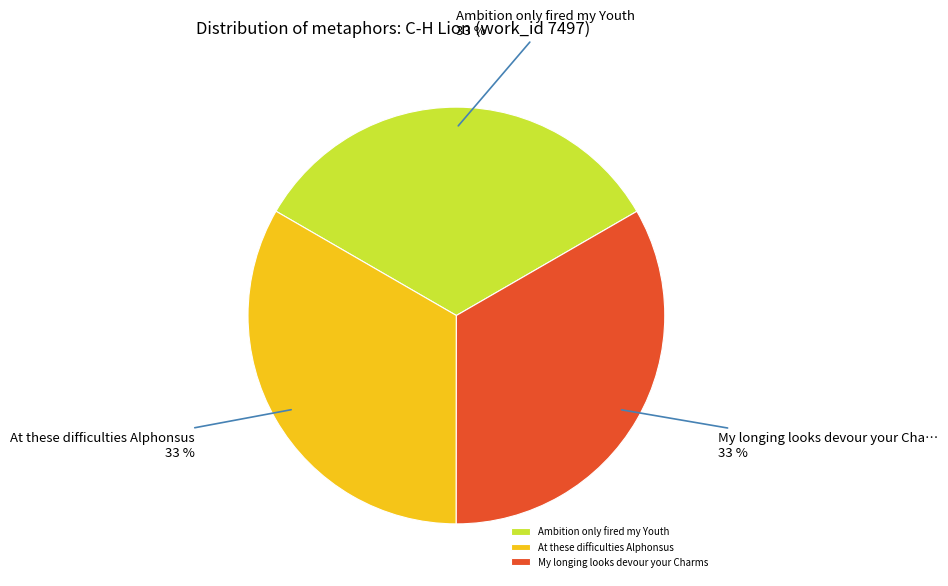

Count the number of slices in the pie.

3